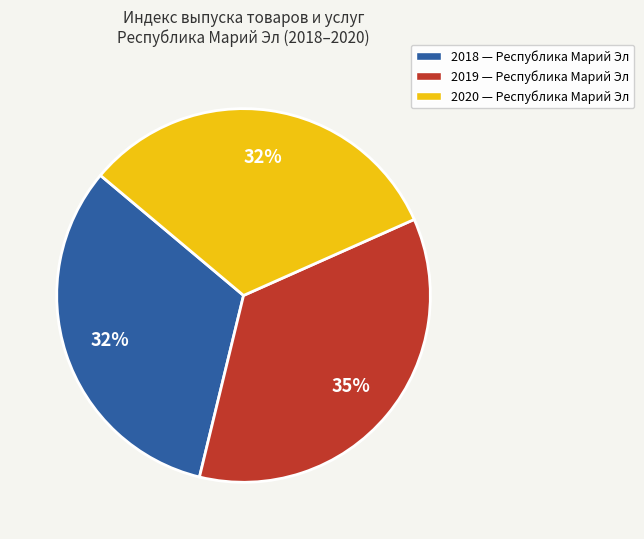

Do 2019 and 2018 together represent more than half of the pie?

Yes